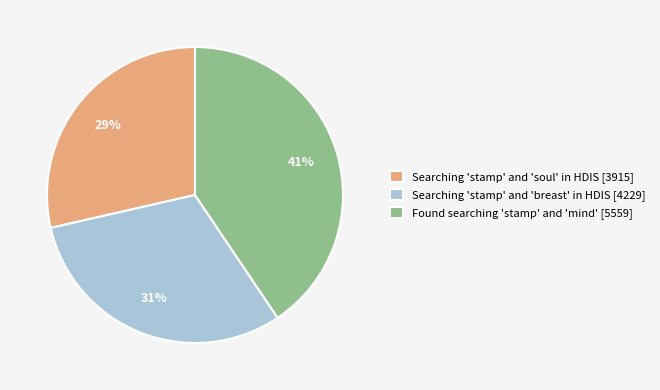

What percentage is the Searching 'stamp' and 'soul' in HDIS [3915] slice, to the nearest percent?

29%